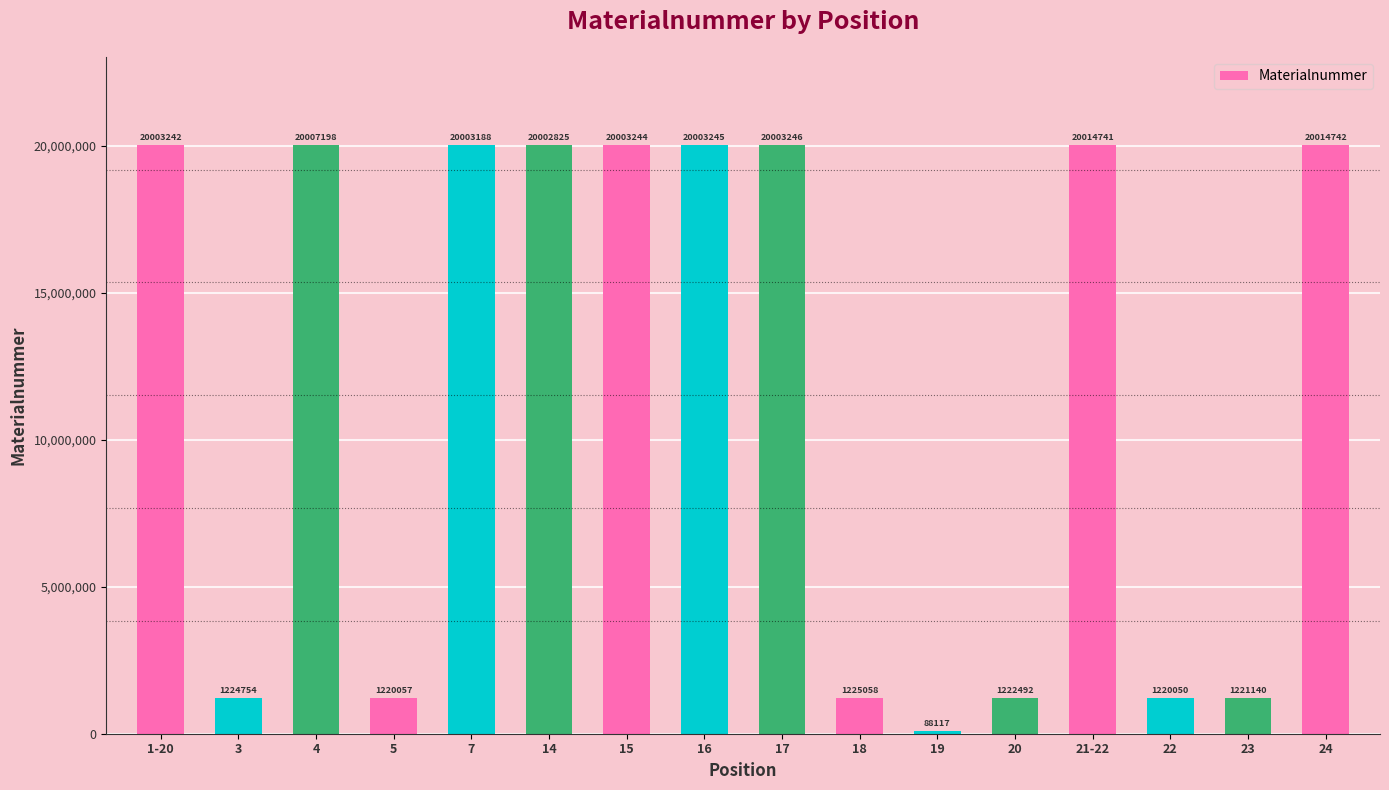

What is the sum of the values at 3 and 14?

21227579